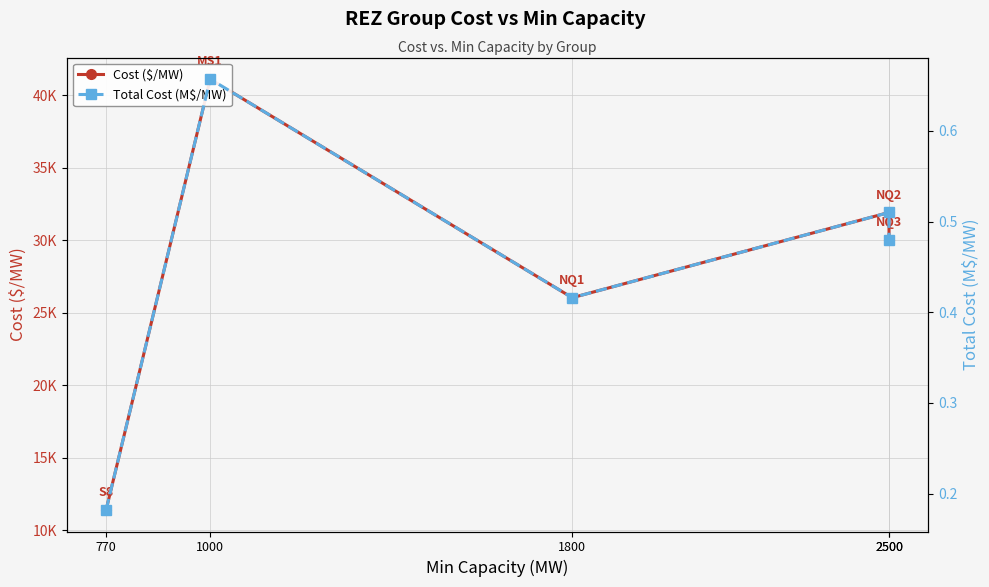

Is it true that Total Cost (M$/MW) equals 0.4 at 1800?

True